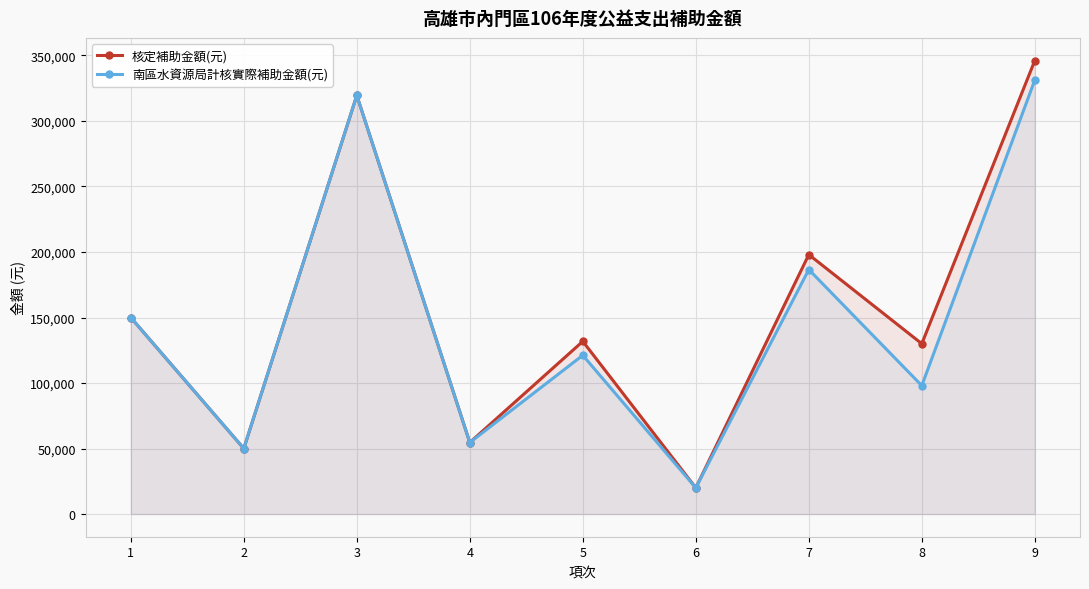

What is the difference between the second highest and minimum values in the 南區水資源局計核實際補助金額(元) series?

299500